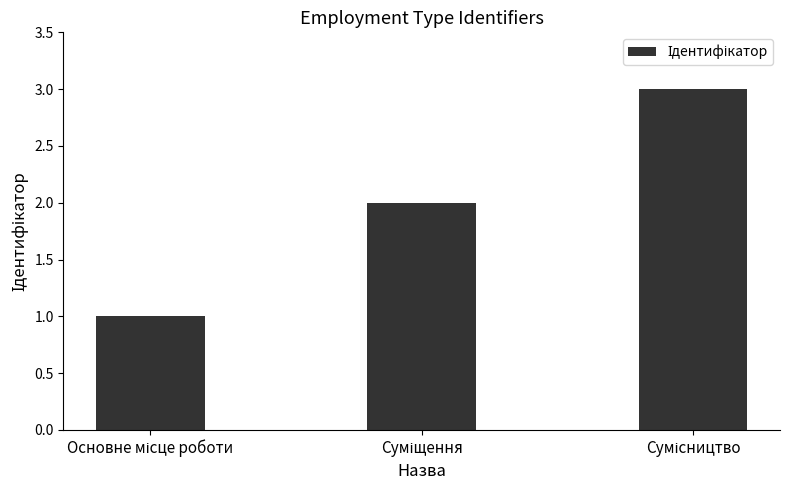

What is the value of the 3rd bar from the left?

3